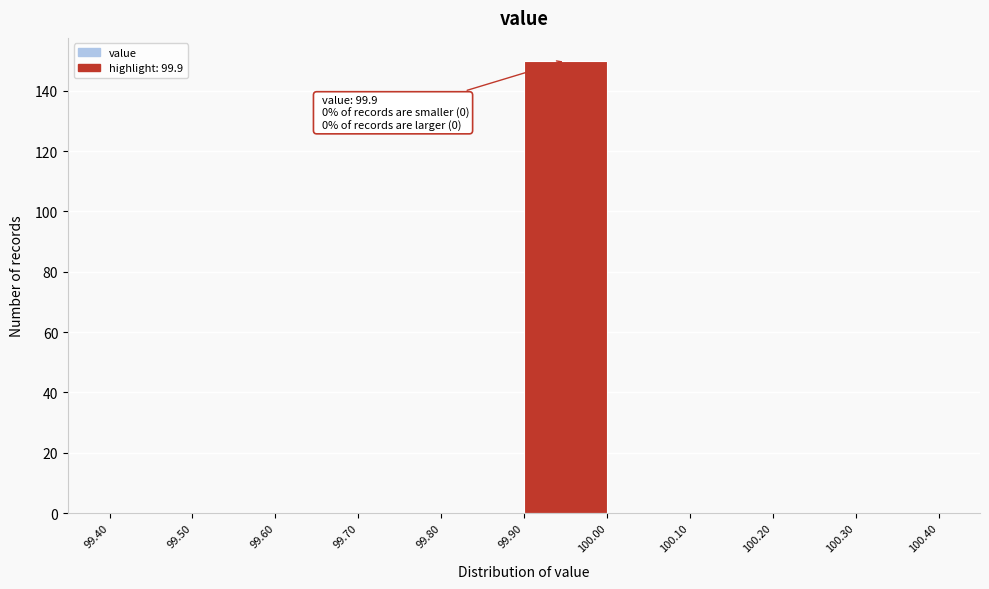

Which range on the x-axis has the tallest bar?

99.90 to 100.00